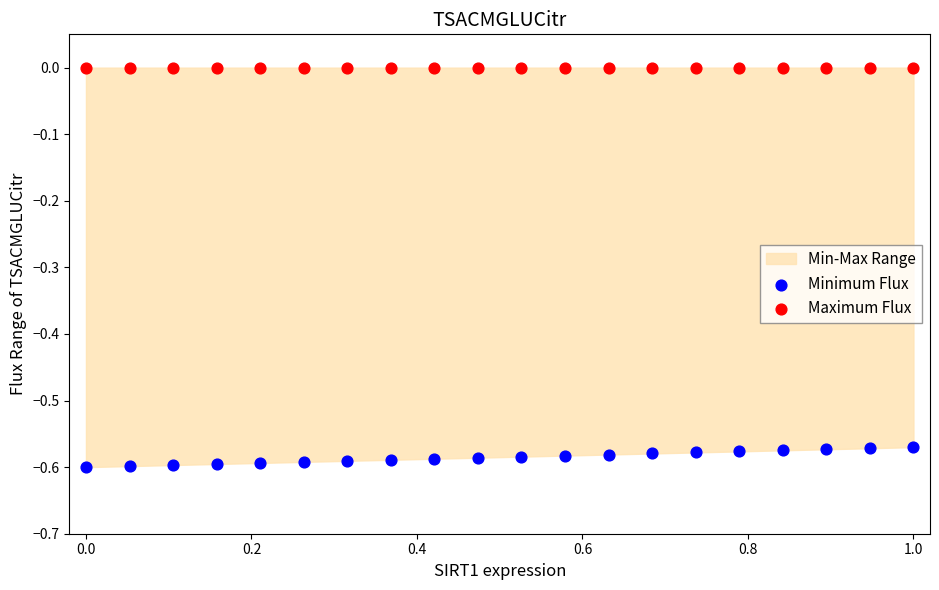

Which series contains the highest Y value?

Maximum Flux